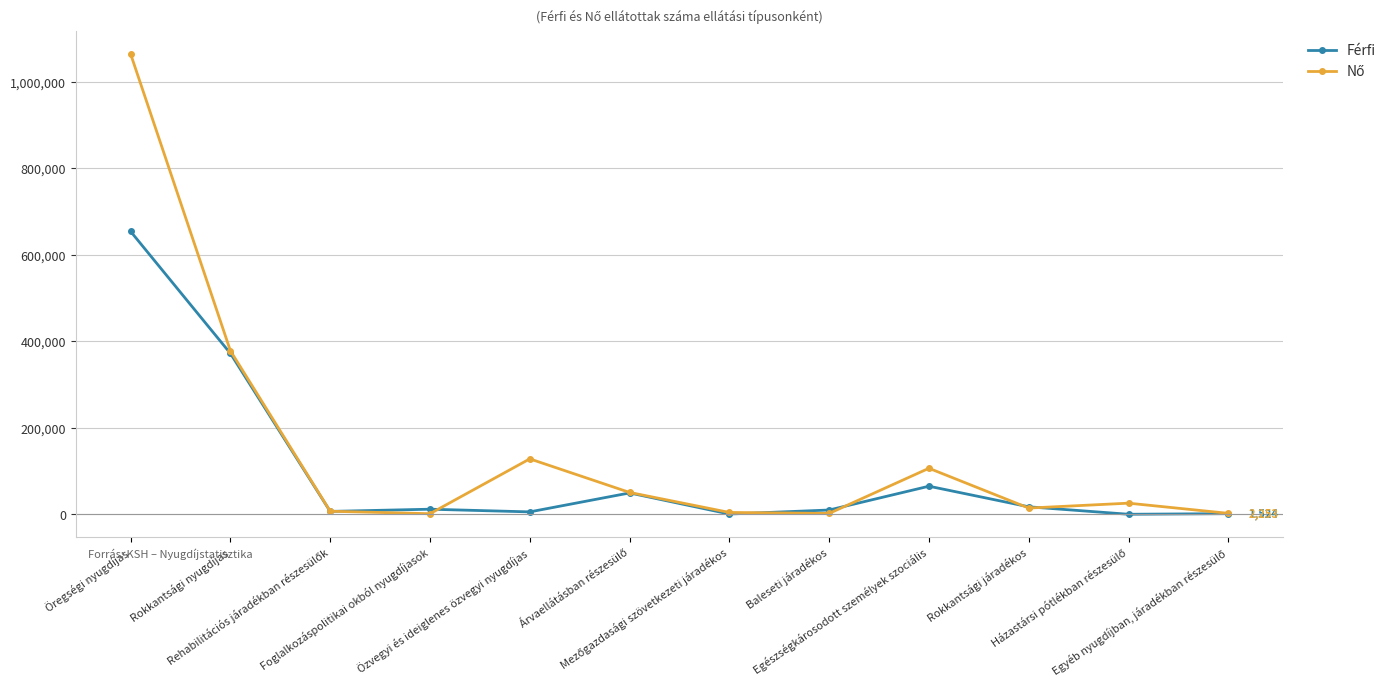

What is the greatest value displayed?

1064720